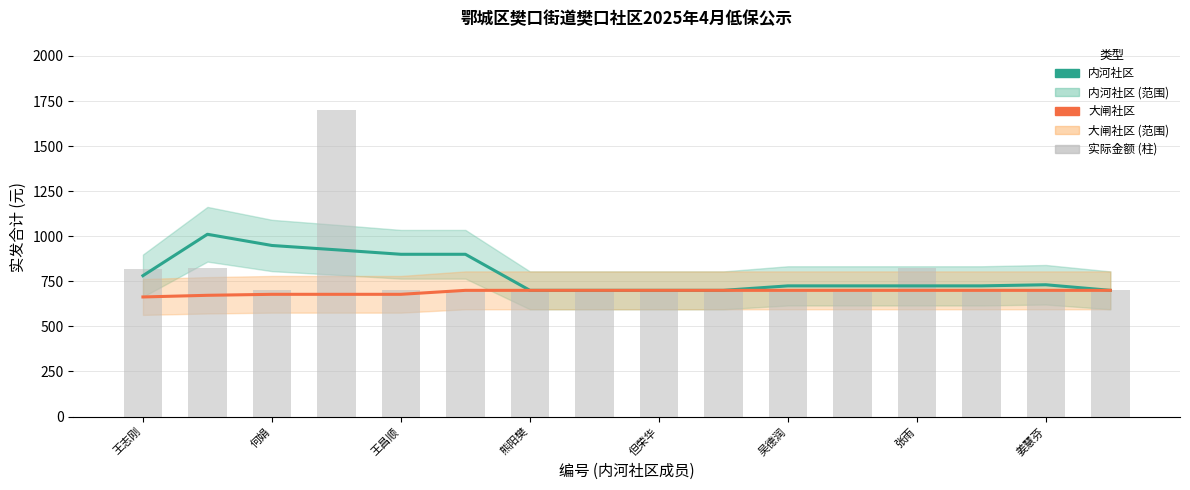

What is the value of the 大闸社区 bar at the 5th from the left?

678.0